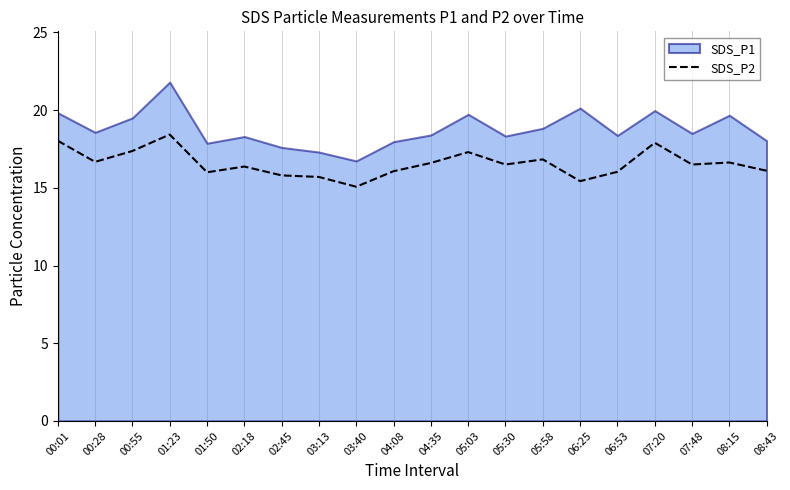

What is the lowest value of the SDS_P2 series?

15.1